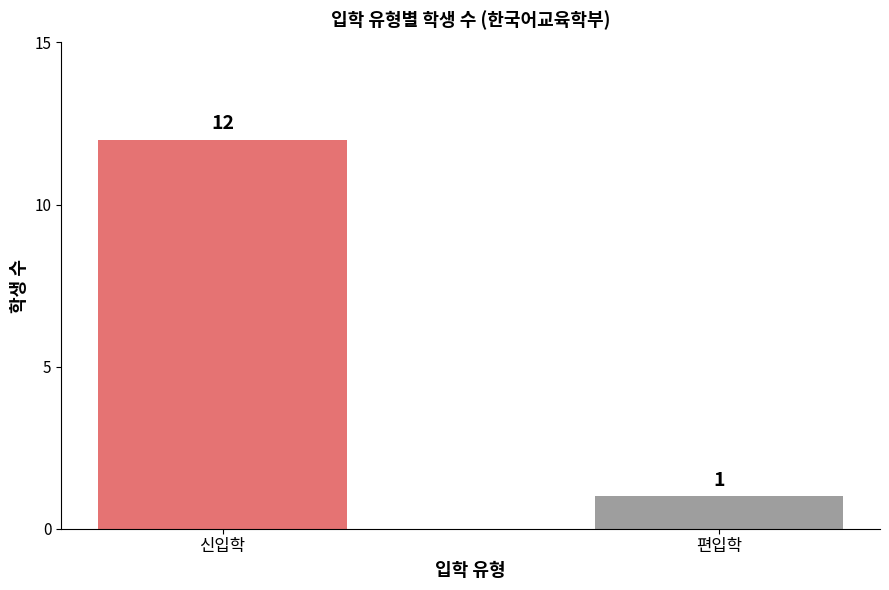

List the labels in order of value, smallest first.

편입학, 신입학